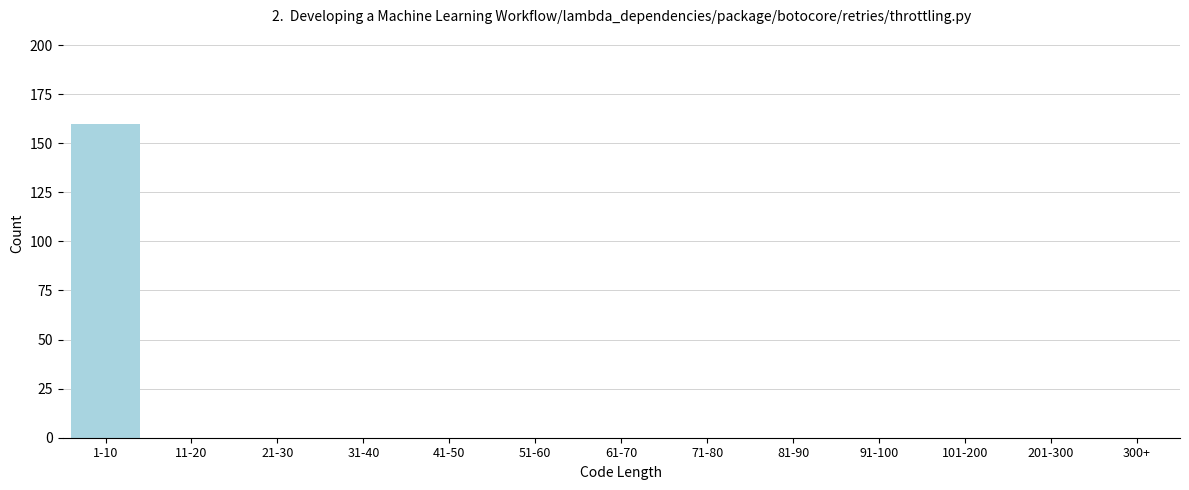

Reading left to right, extract all data points from this chart.

1-10=160	11-20=0	21-30=0	31-40=0	41-50=0	51-60=0	61-70=0	71-80=0	81-90=0	91-100=0	101-200=0	201-300=0	300+=0